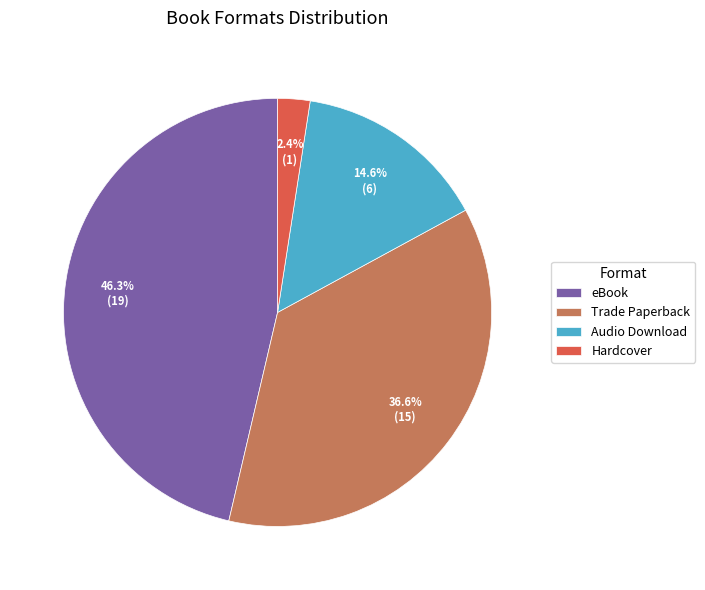

To the nearest percent, what is the average slice percentage?

25%